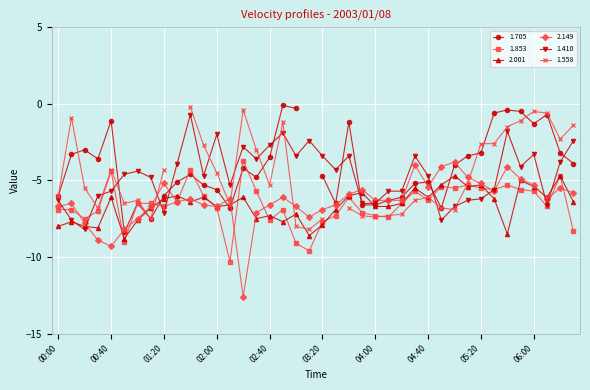

Is this an area chart (filled region under the line)?

No